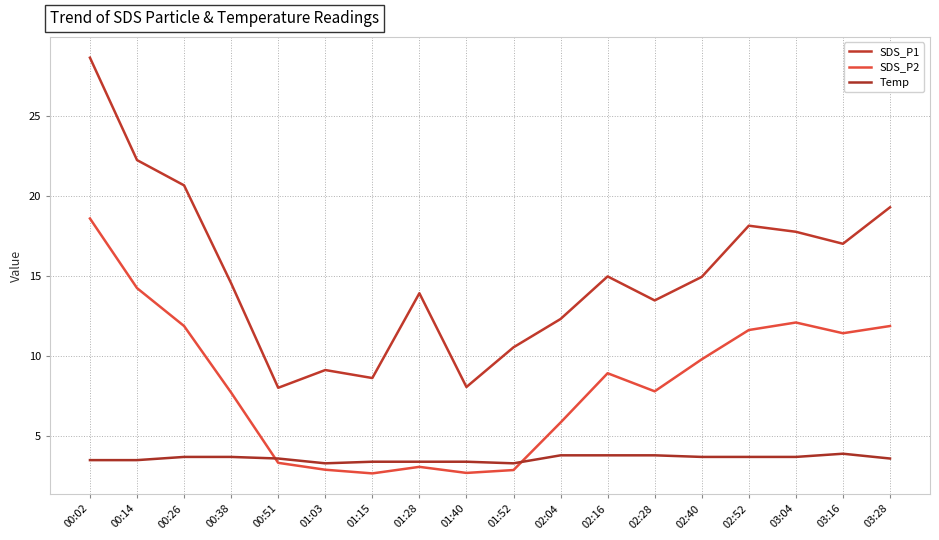

Which has a higher value, 02:28 or 02:16?

02:16